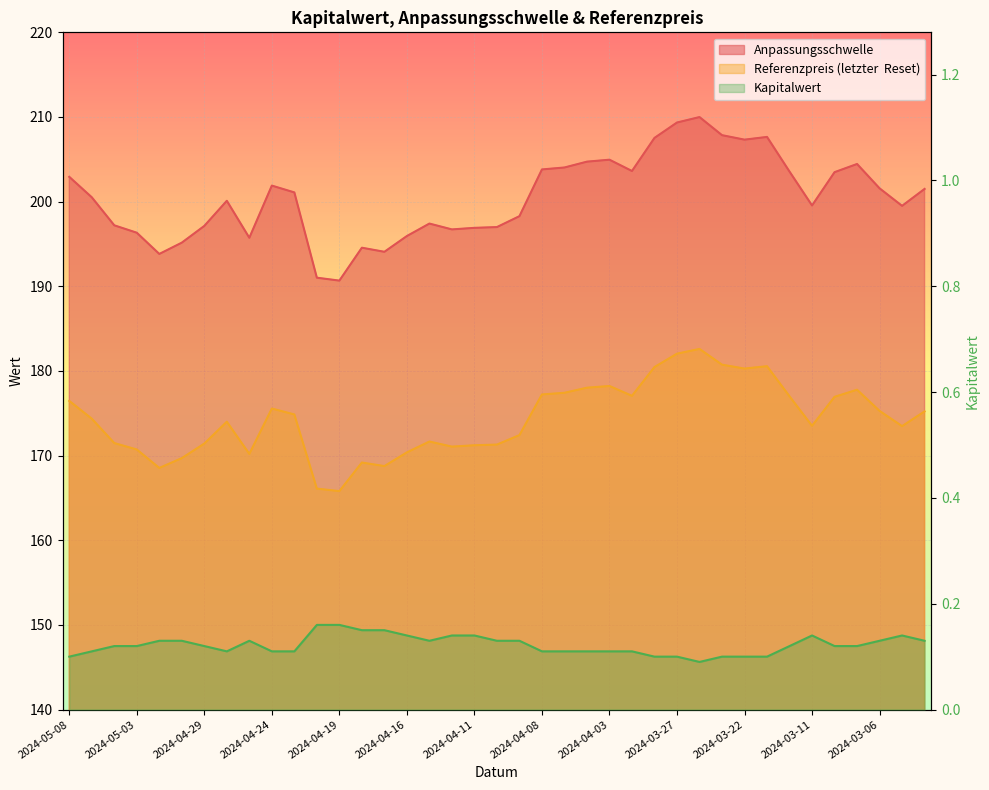

At how many categories does at least one series exceed 103?

39